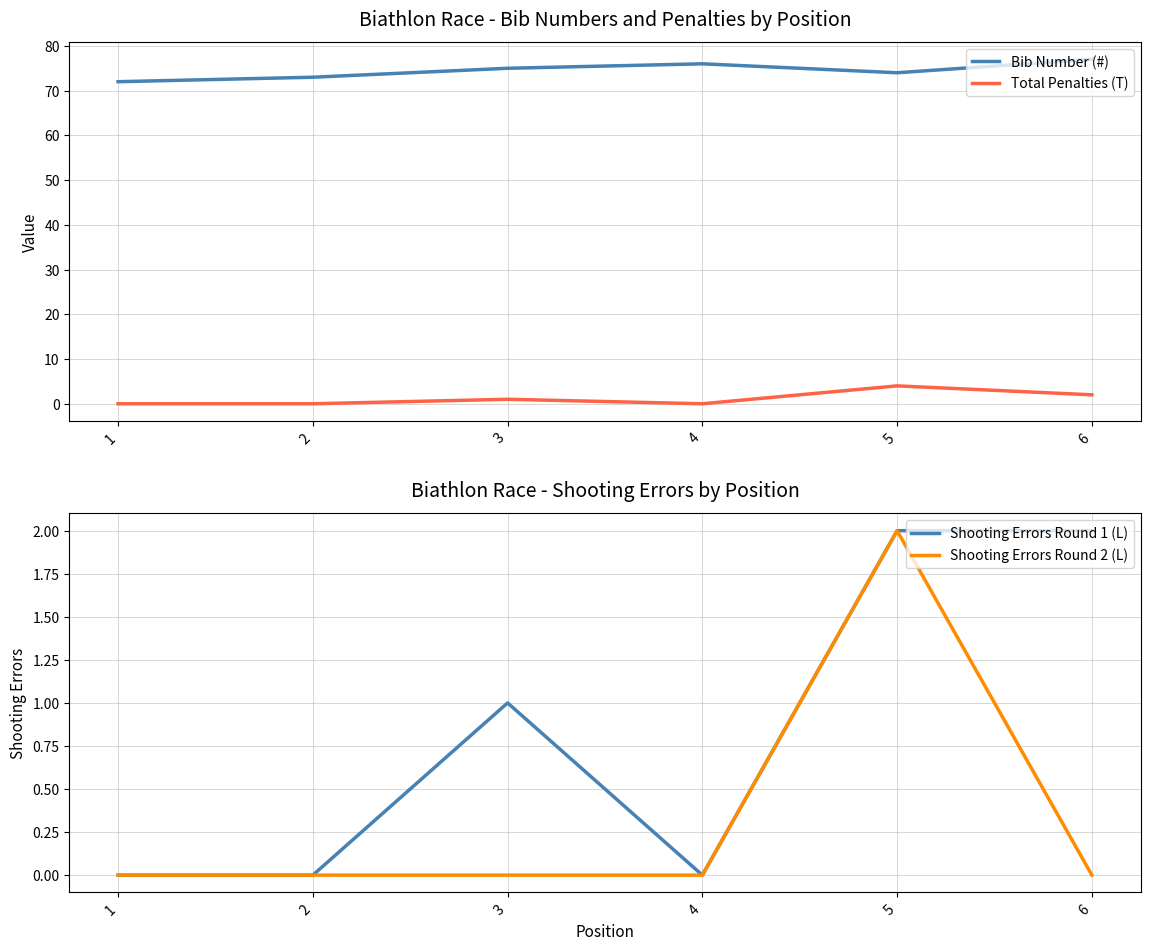

How many Shooting Errors Round 2 (L) values are between 0 and 1?

5